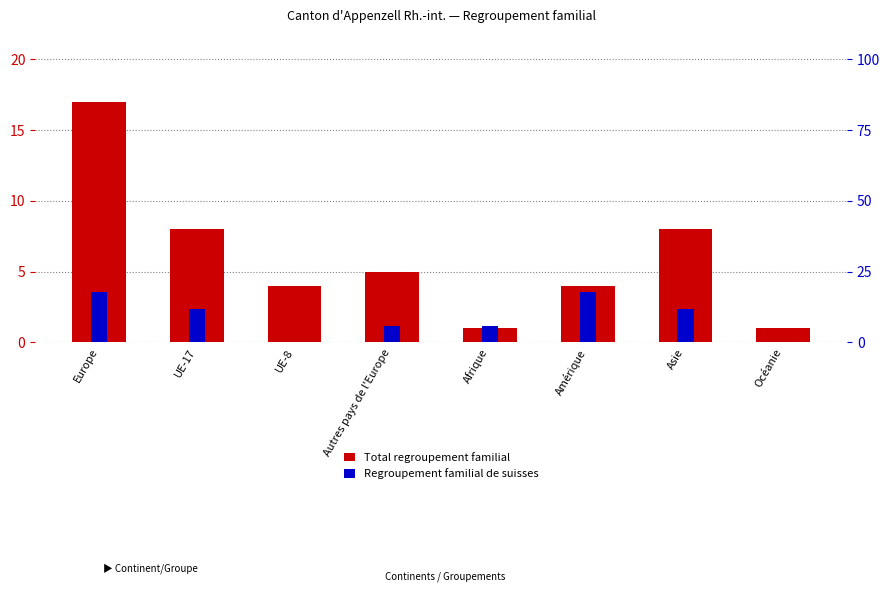

Where does the Total regroupement familial series first go above 5?

Europe